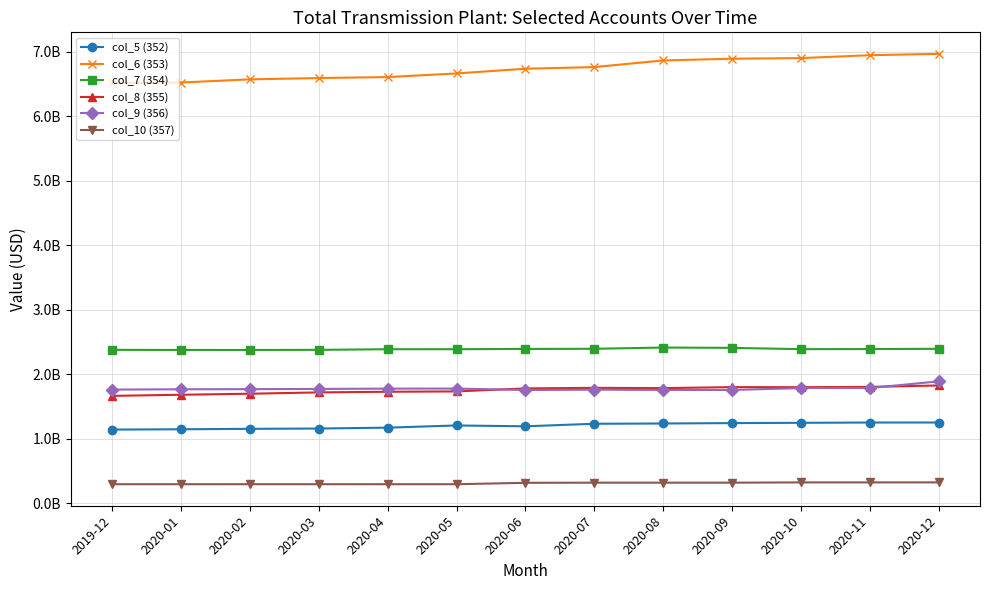

What is the value of the col_8 (355) point at the 3rd from the left?

1699950828.3